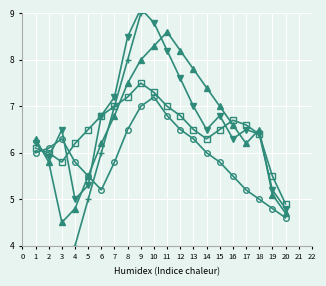

At which label is 实验51班 closest to 10?

10